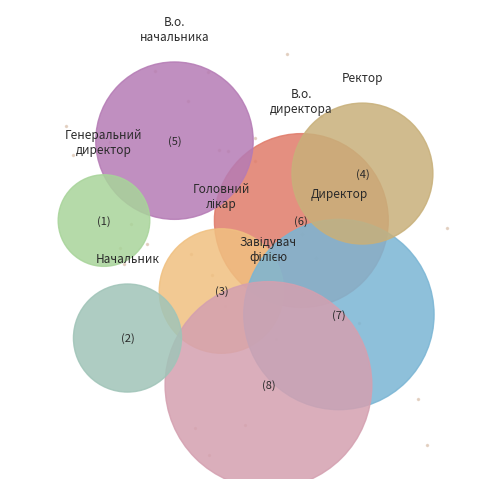

Does any single category account for the majority?

No